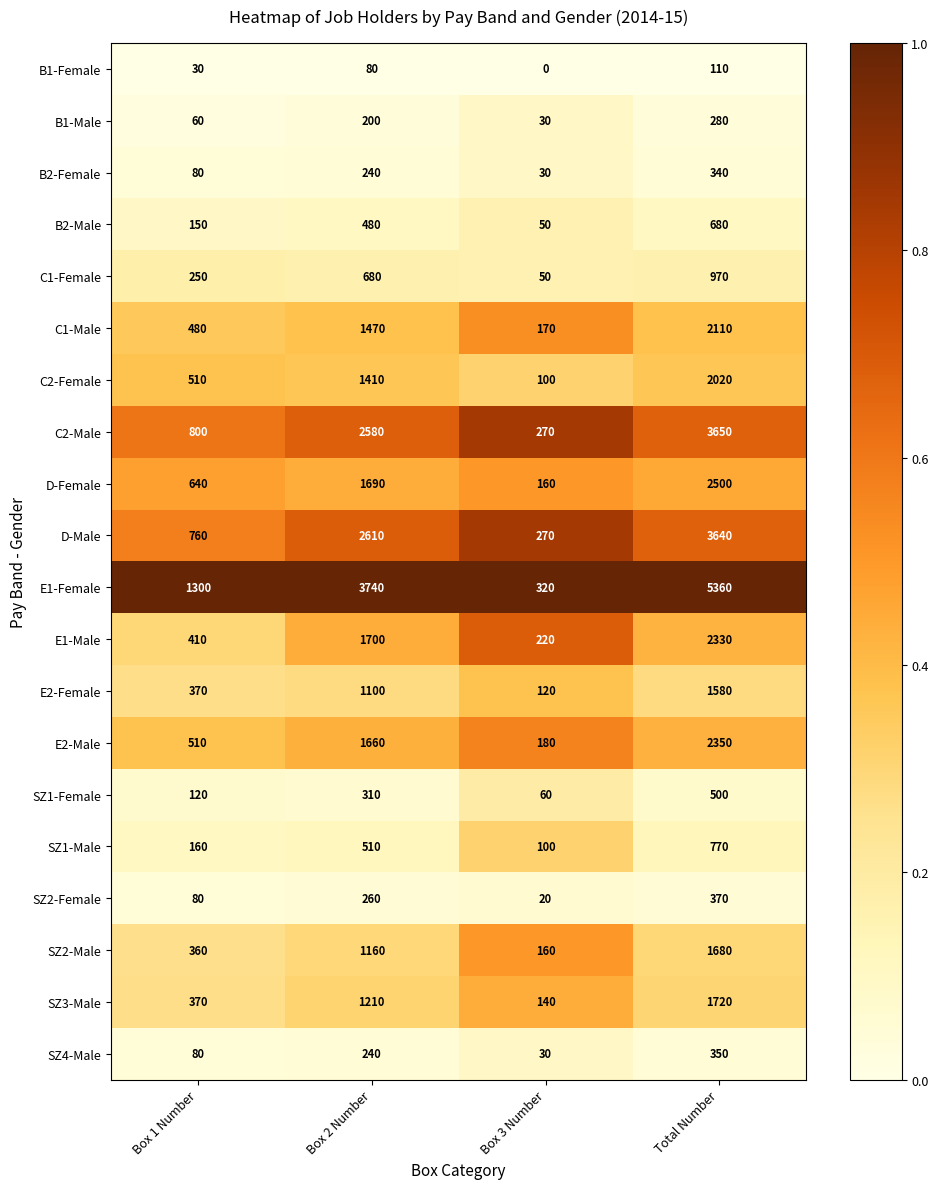

Where is D-Female nearest to the value 1330?

Box 2 Number